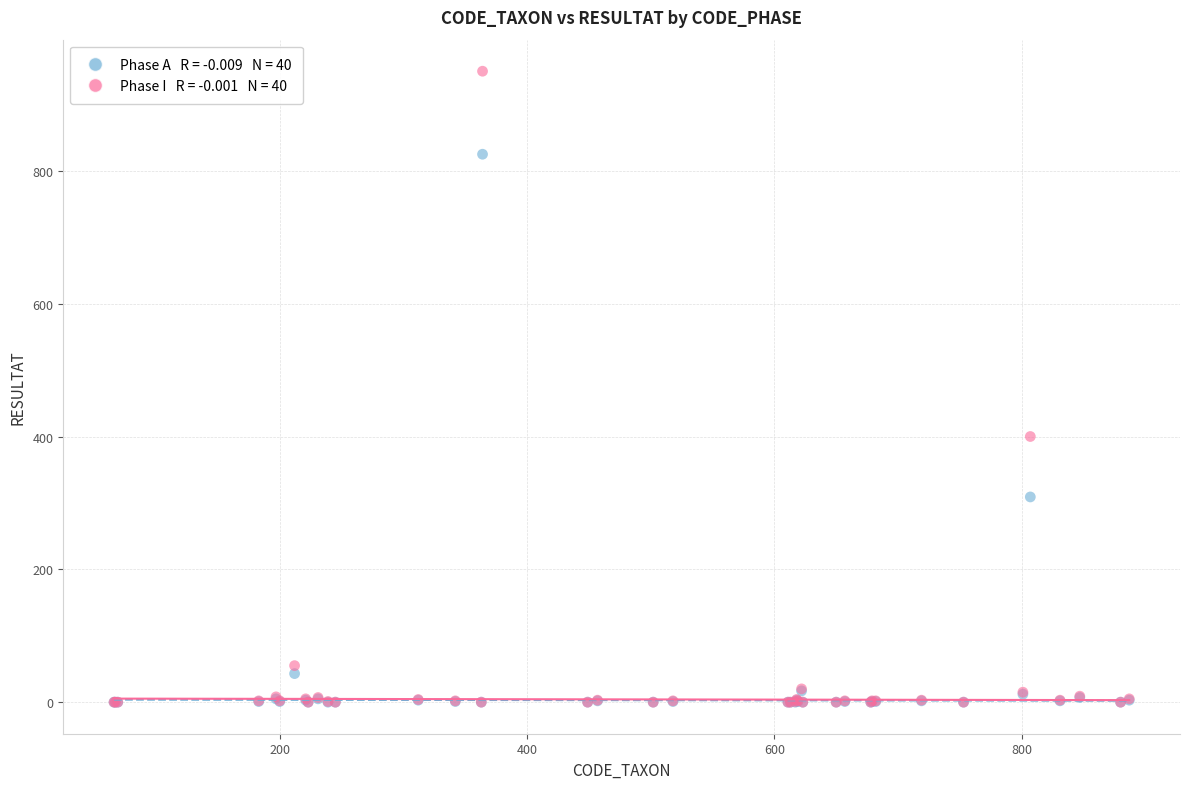

Across all series, what Y value is closest to 475?

400